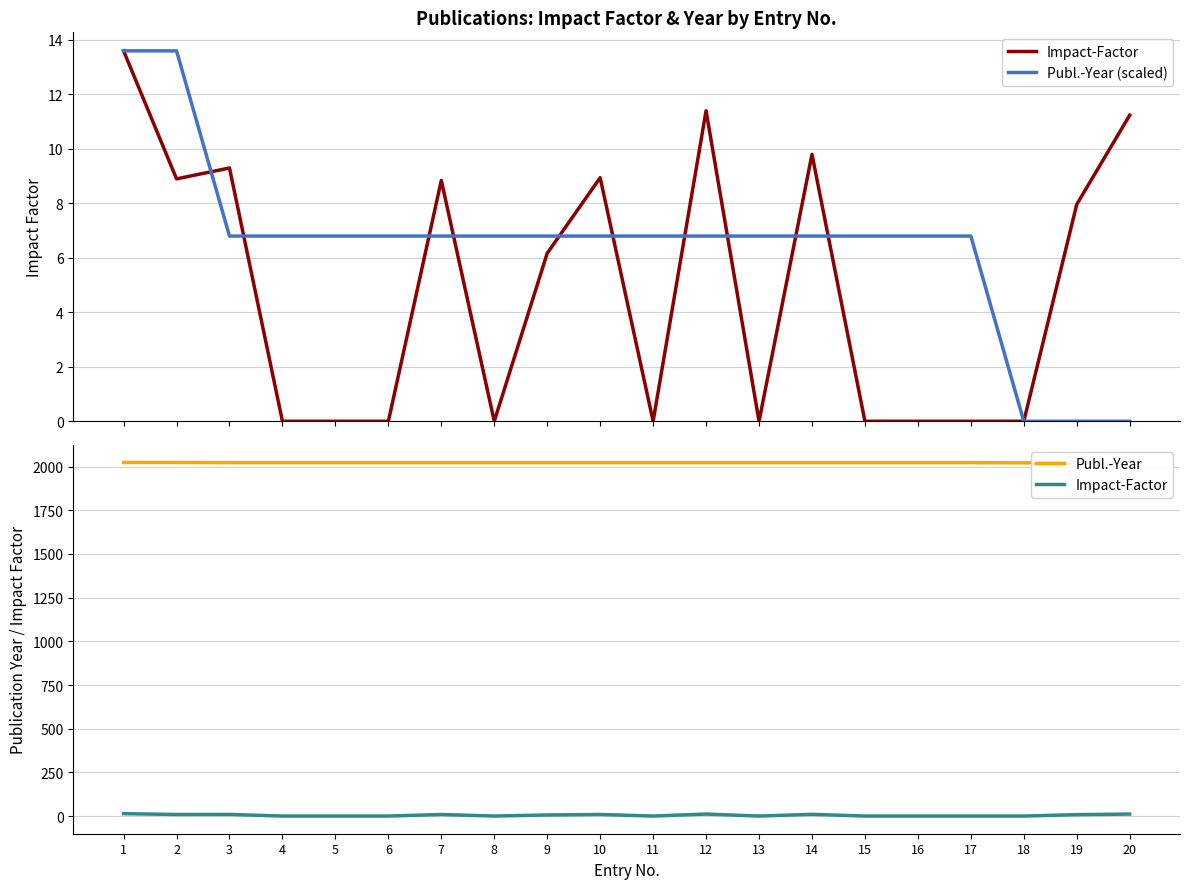

True or false: Impact-Factor has more than 0 points higher than both neighbors.

True